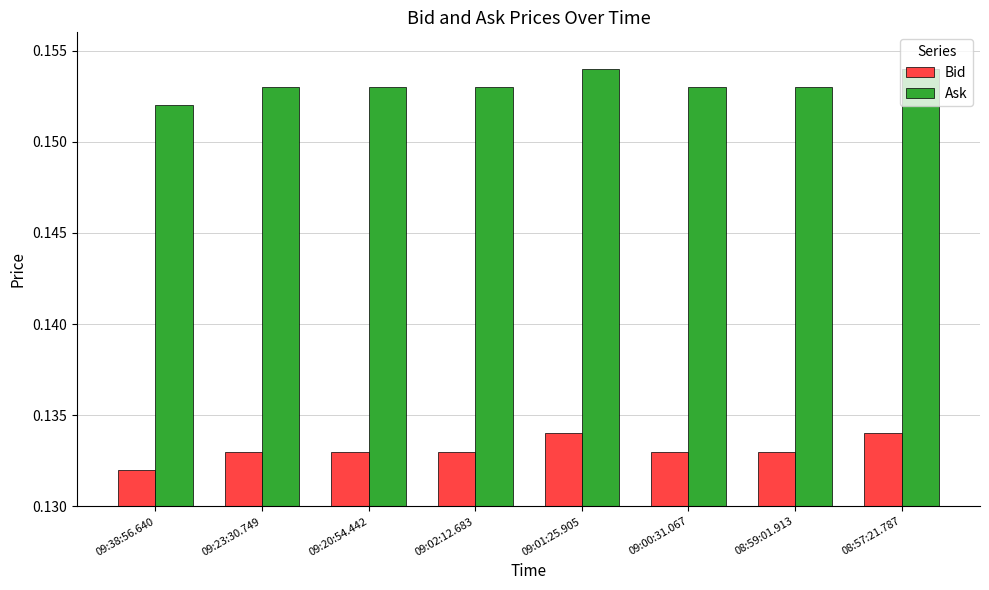

At how many categories does at least one series exceed 0?

8